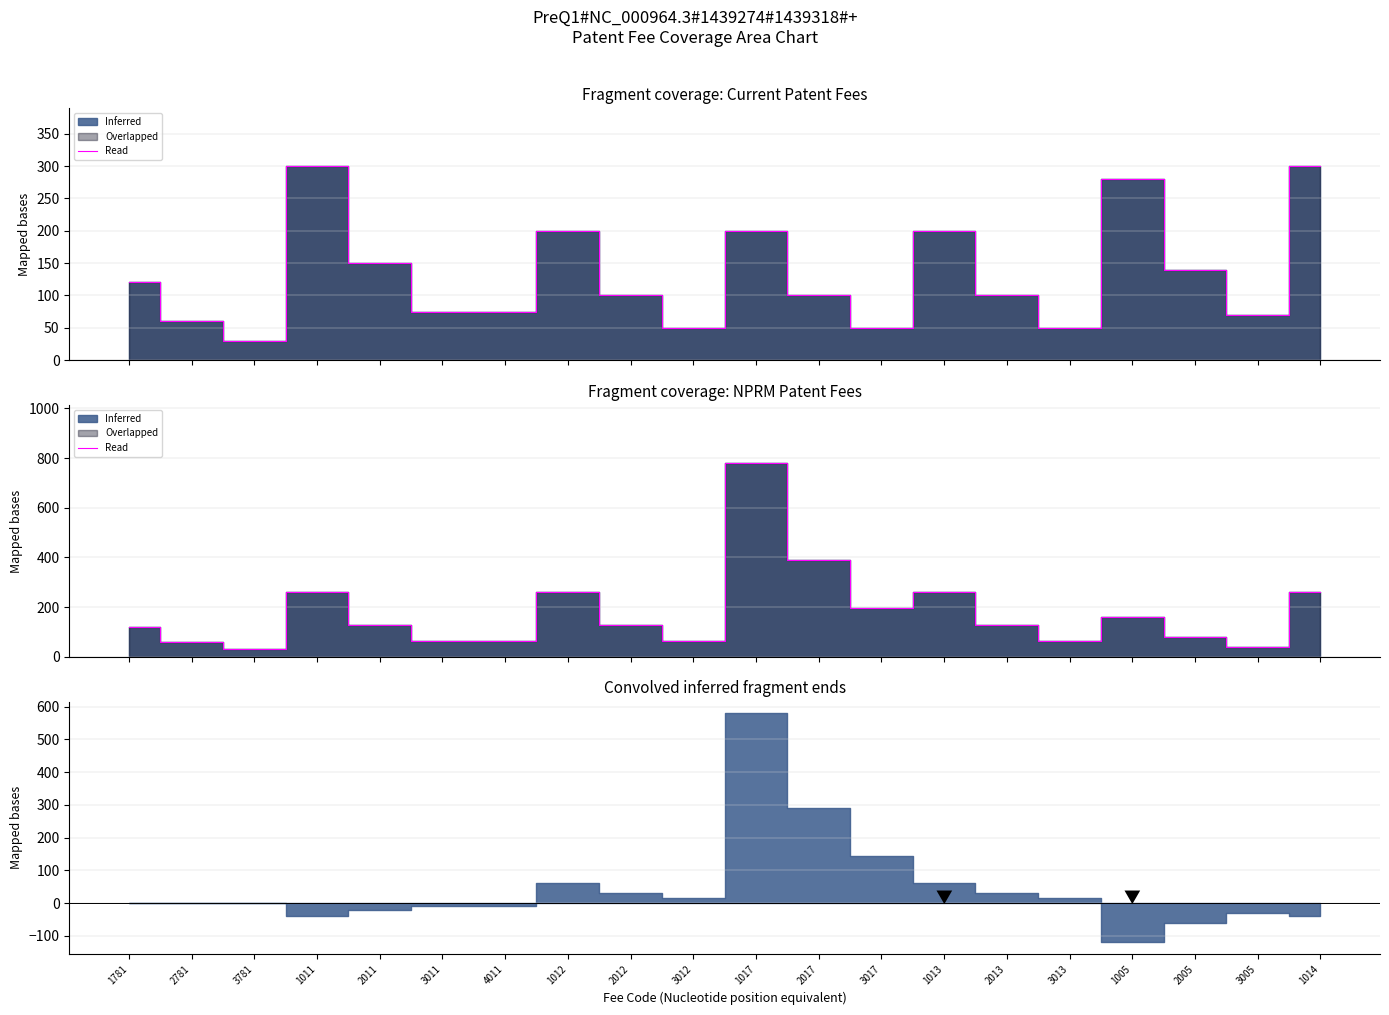

What is the label of the 13th point from the right?

1012